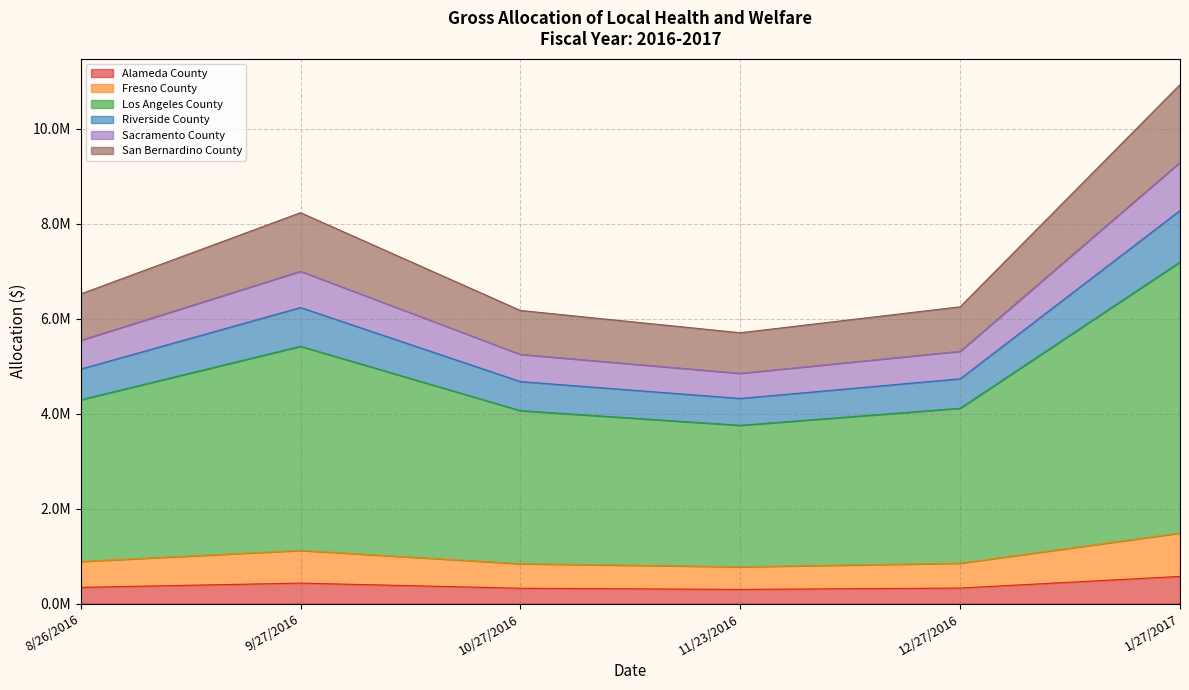

What are all the series names shown in the legend?

Alameda County, Fresno County, Los Angeles County, Riverside County, Sacramento County, San Bernardino County